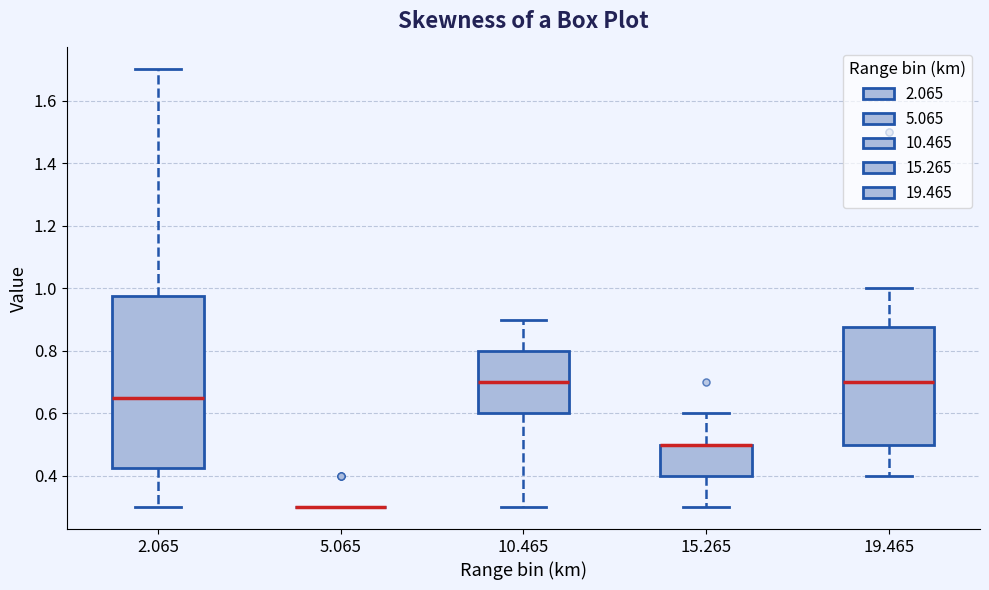

Where does the median line of the box at x = 2.065 sit on the y-axis? The values are not printed on the chart, so give them approximately, as read against the axis.

0.66